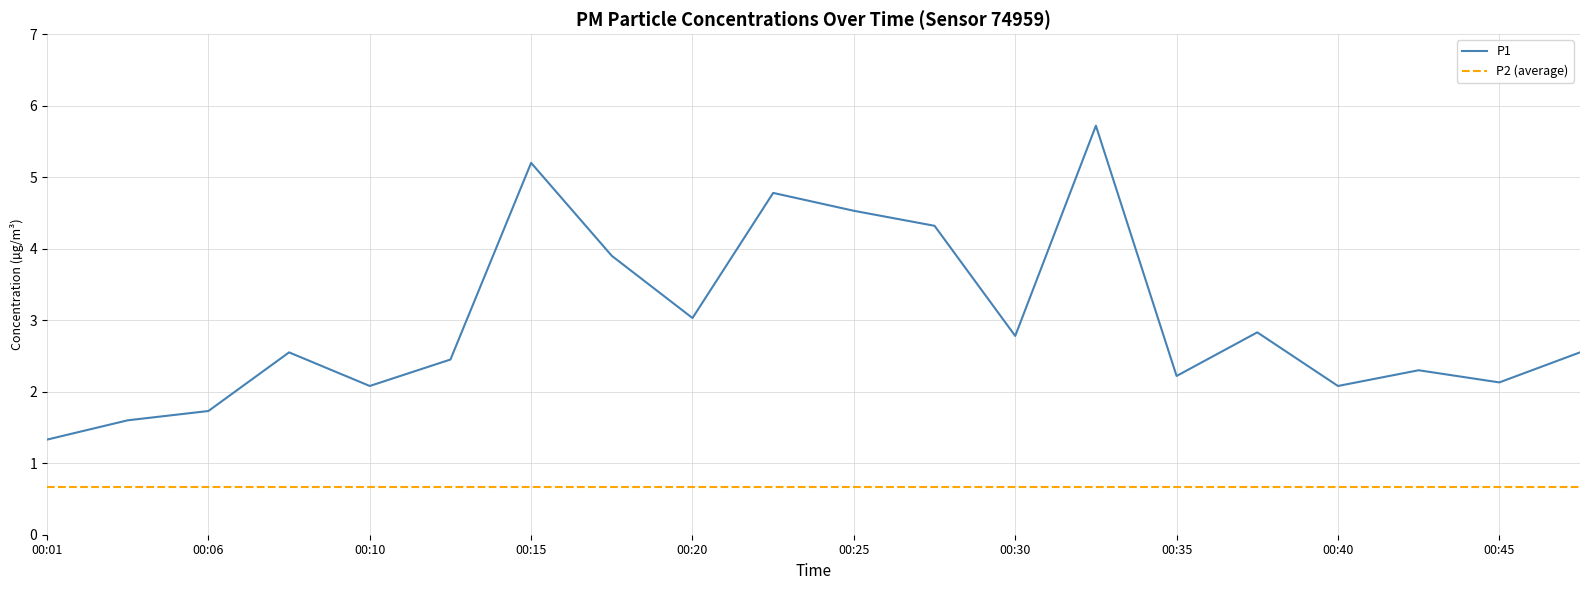

True or false: P1 and P2 (average) intersect in this chart.

False